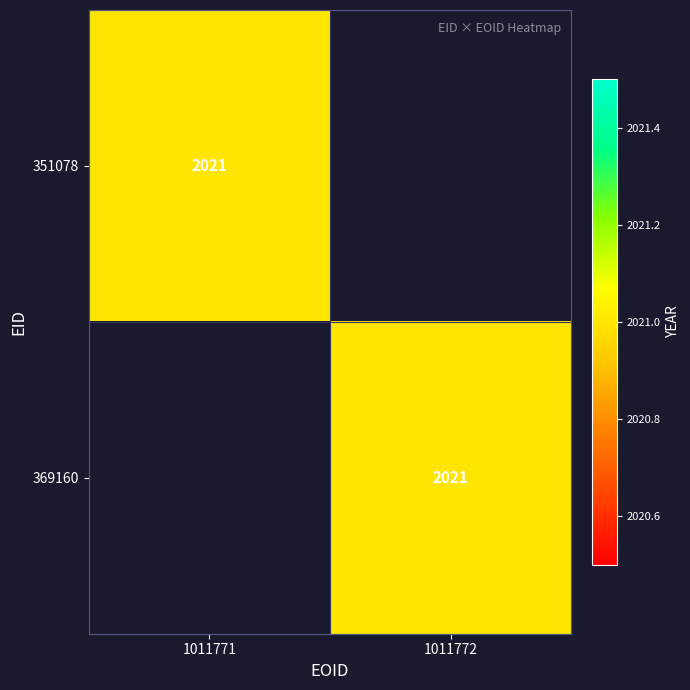

True or false: 351078 has a value of 2021 at 1011771.

True